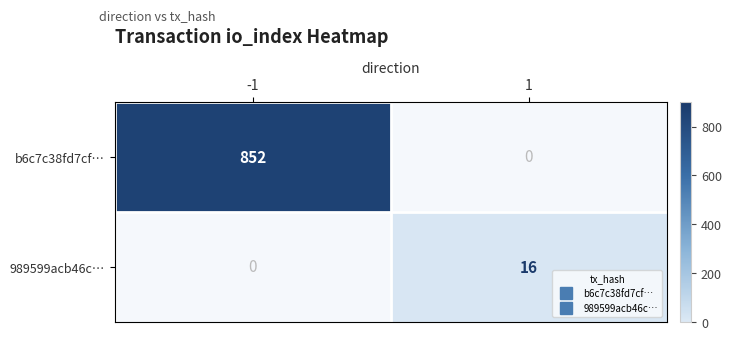

What is the greatest value displayed?

852